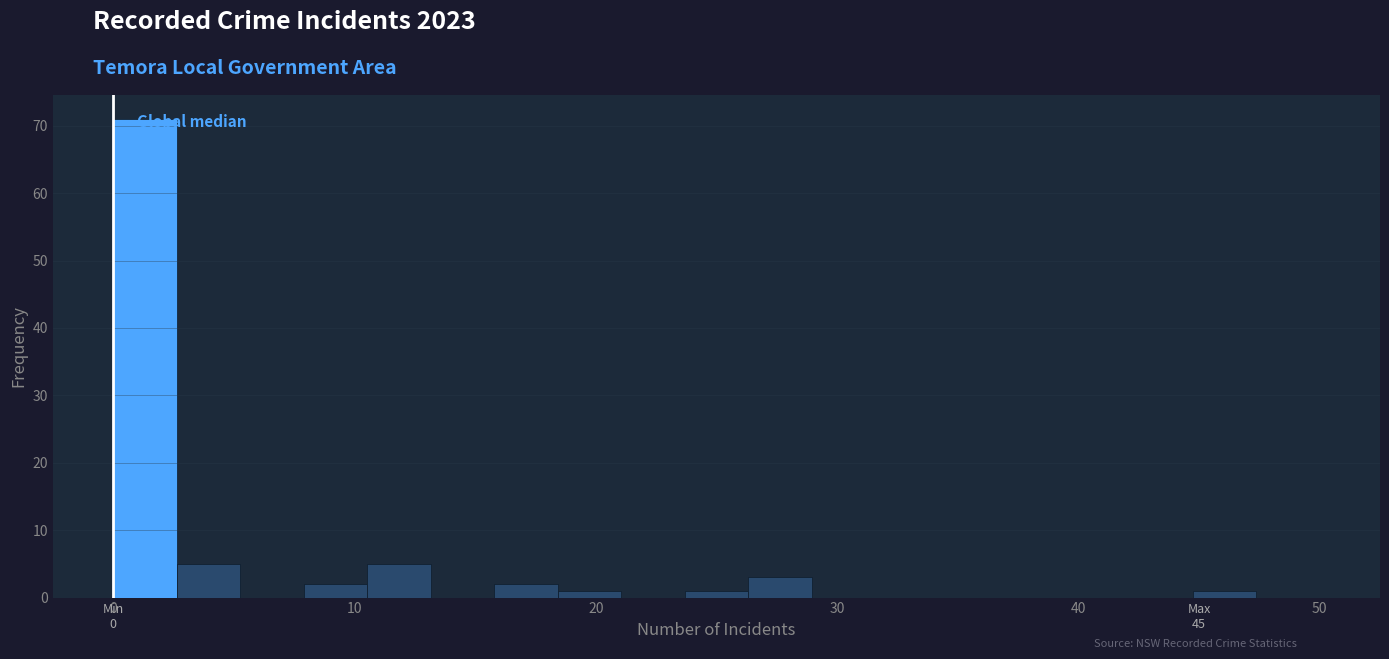

Read against the x-axis, roughly where is the centre of the tallest bar?

1